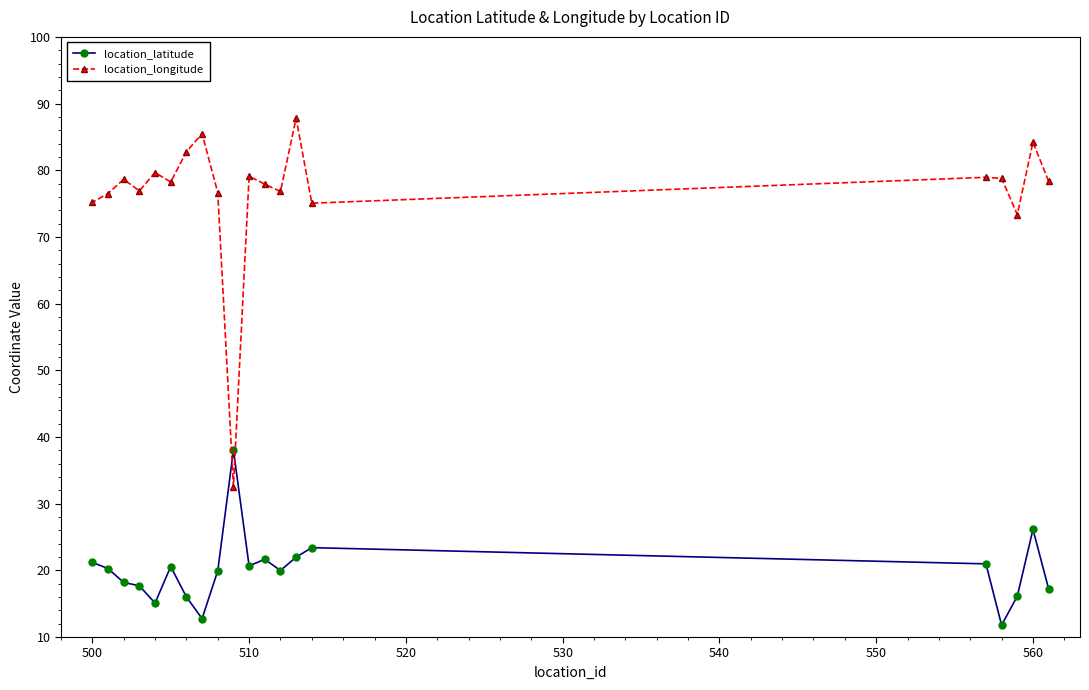

List the series in order of their overall mean, highest first.

location_longitude, location_latitude